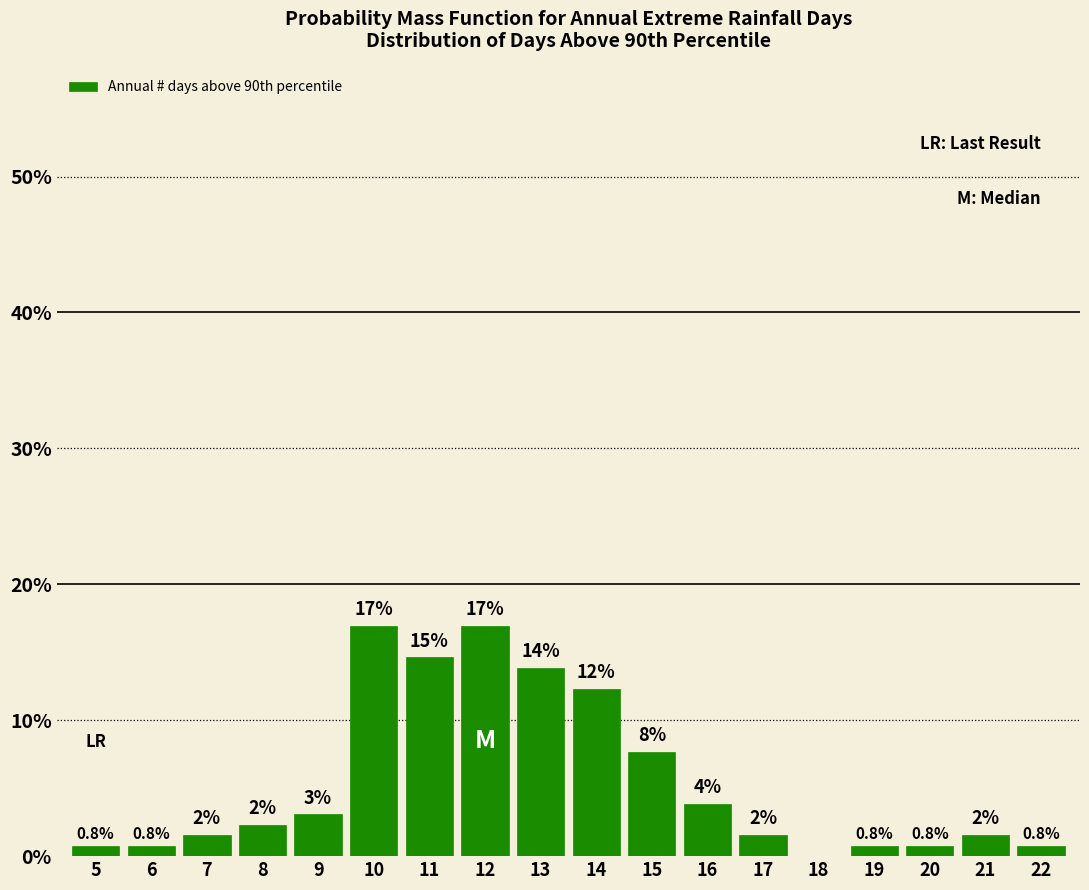

The chart shows a value of 3.8 at 16. True or false?

True